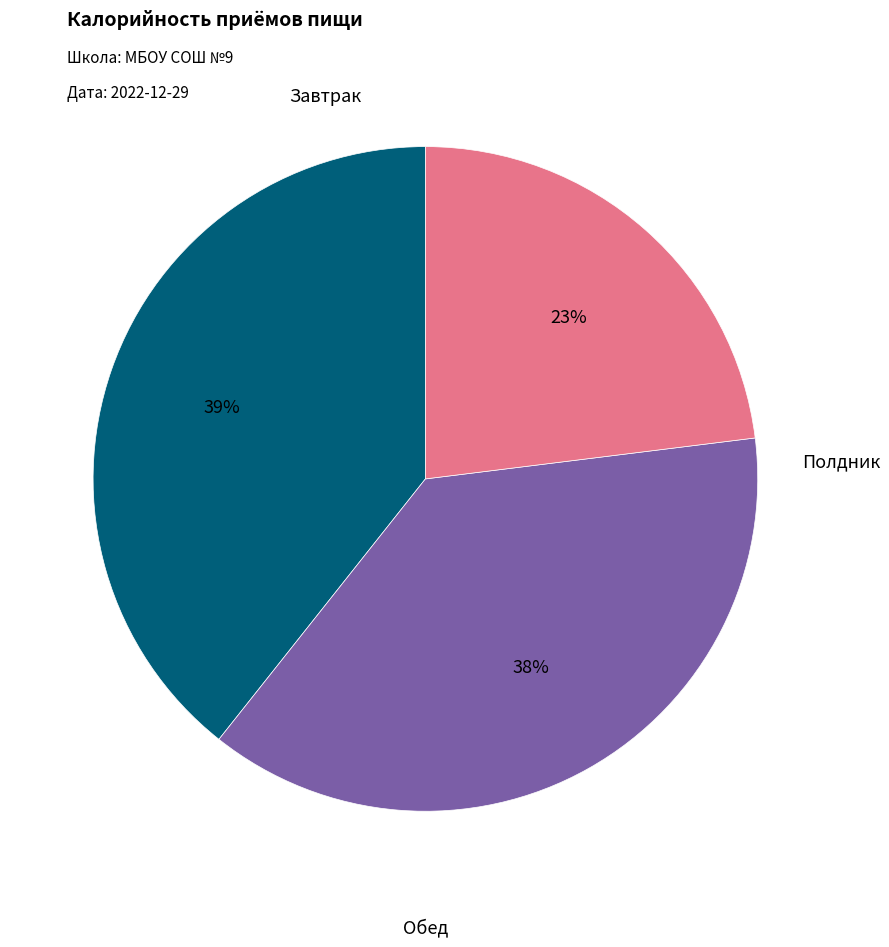

Is there any slice that represents more than half of the pie?

No